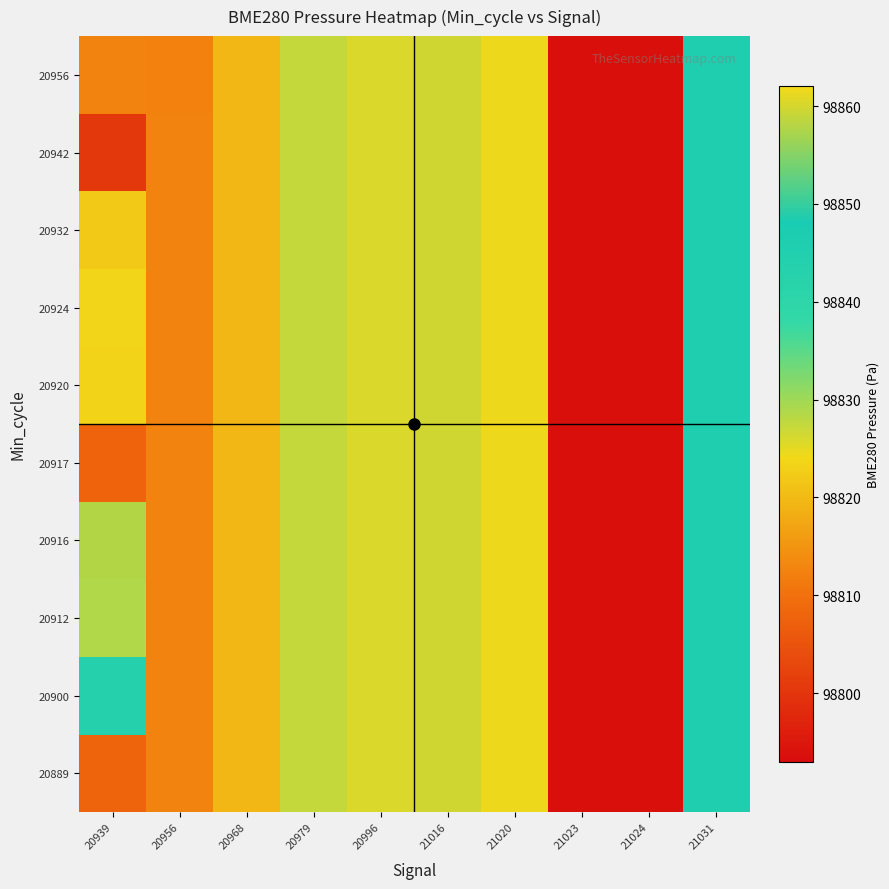

Reading left to right, what are all the values shown in this chart?

20889: 20939=98808.0	20956=98812.7	20968=98819.4	20979=98827.4	20996=98825.7	21016=98859.6	21020=98861.7	21023=98793.6	21024=98793.6	21031=98846.1
20900: 20939=98843.6	20956=98812.7	20968=98819.4	20979=98827.4	20996=98825.7	21016=98859.6	21020=98861.7	21023=98793.6	21024=98793.6	21031=98846.1
20912: 20939=98828.7	20956=98812.7	20968=98819.4	20979=98827.4	20996=98825.7	21016=98859.6	21020=98861.7	21023=98793.6	21024=98793.6	21031=98846.1
20916: 20939=98857.9	20956=98812.7	20968=98819.4	20979=98827.4	20996=98825.7	21016=98859.6	21020=98861.7	21023=98793.6	21024=98793.6	21031=98846.1
20917: 20939=98807.6	20956=98812.7	20968=98819.4	20979=98827.4	20996=98825.7	21016=98859.6	21020=98861.7	21023=98793.6	21024=98793.6	21031=98846.1
20920: 20939=98823.3	20956=98812.7	20968=98819.4	20979=98827.4	20996=98825.7	21016=98859.6	21020=98861.7	21023=98793.6	21024=98793.6	21031=98846.1
20924: 20939=98823.7	20956=98812.7	20968=98819.4	20979=98827.4	20996=98825.7	21016=98859.6	21020=98861.7	21023=98793.6	21024=98793.6	21031=98846.1
20932: 20939=98822.0	20956=98812.7	20968=98819.4	20979=98827.4	20996=98825.7	21016=98859.6	21020=98861.7	21023=98793.6	21024=98793.6	21031=98846.1
20942: 20939=98800.4	20956=98812.7	20968=98819.4	20979=98827.4	20996=98825.7	21016=98859.6	21020=98861.7	21023=98793.6	21024=98793.6	21031=98846.1
20956: 20939=98812.7	20956=98812.2	20968=98819.4	20979=98827.4	20996=98825.7	21016=98859.6	21020=98861.7	21023=98793.6	21024=98793.6	21031=98846.1